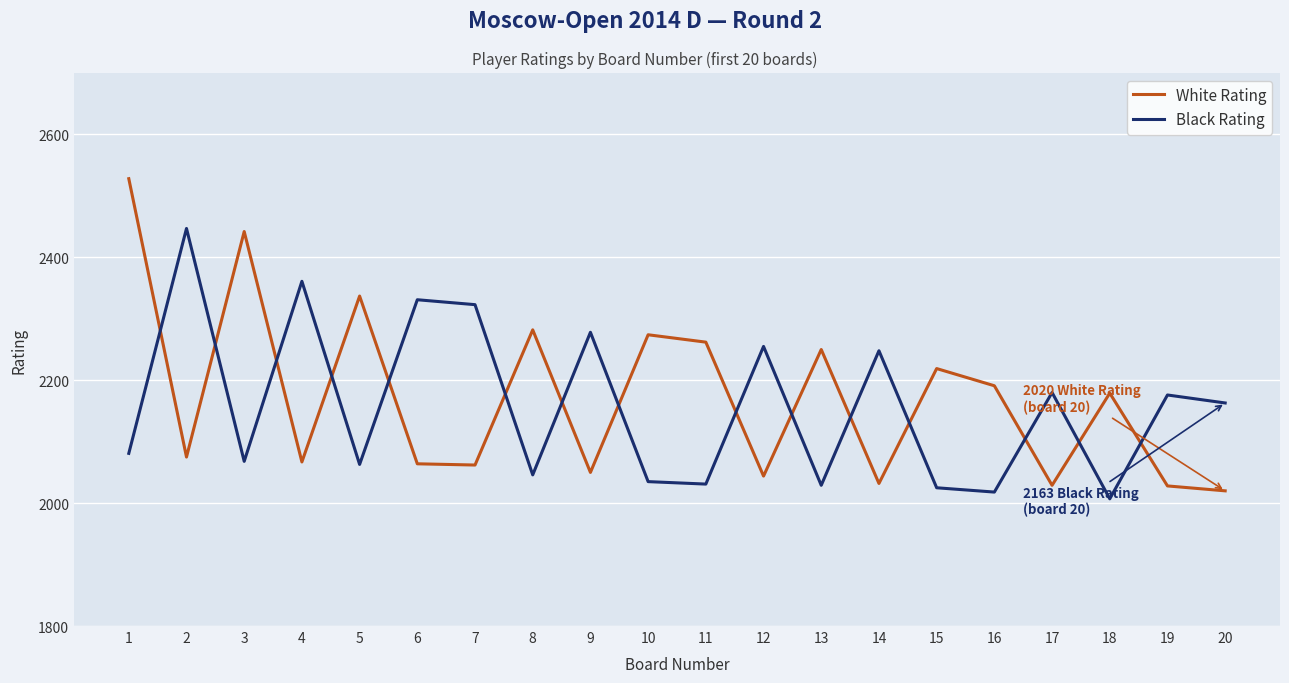

Is the value of Black Rating at 17 greater than the value of White Rating at 13?

No